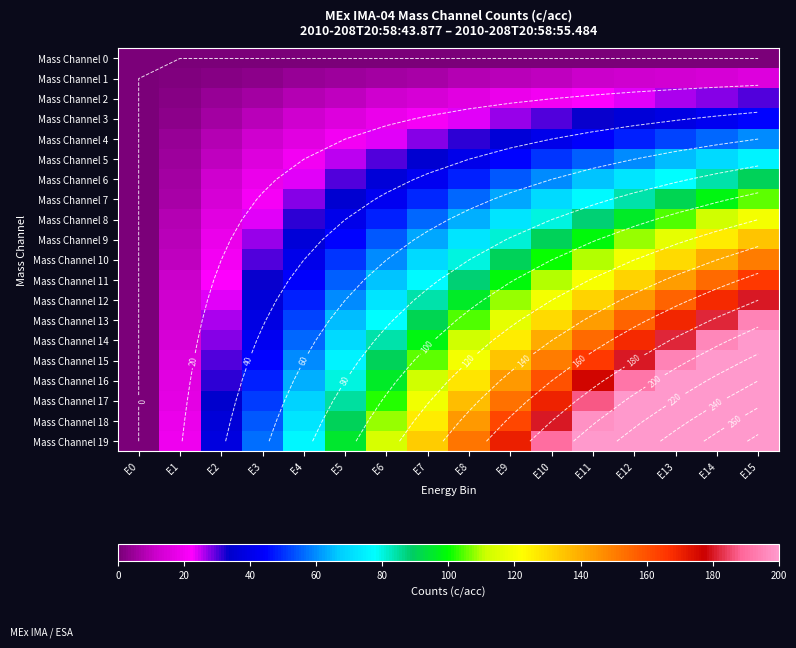

Between E4 and E6, which is larger?

E4